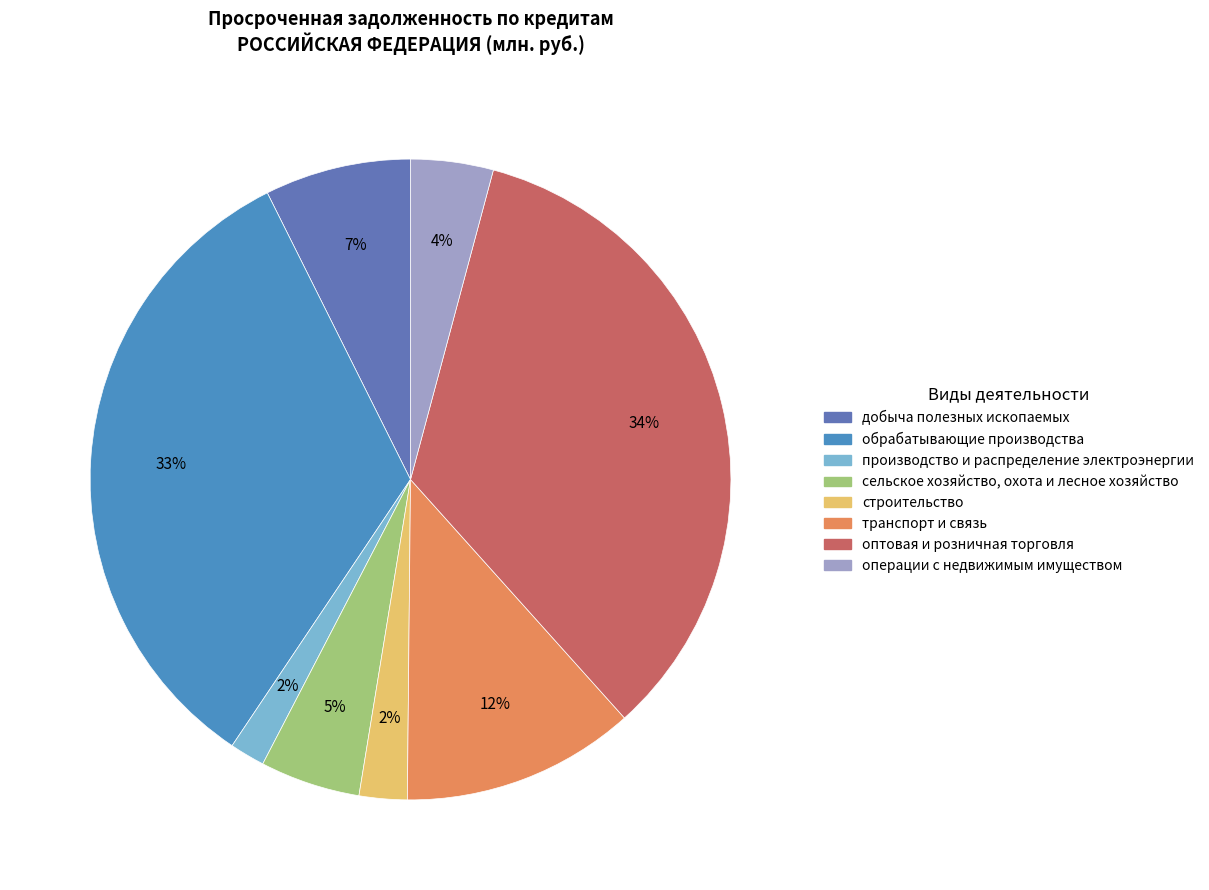

How many slices are in this pie chart?

8